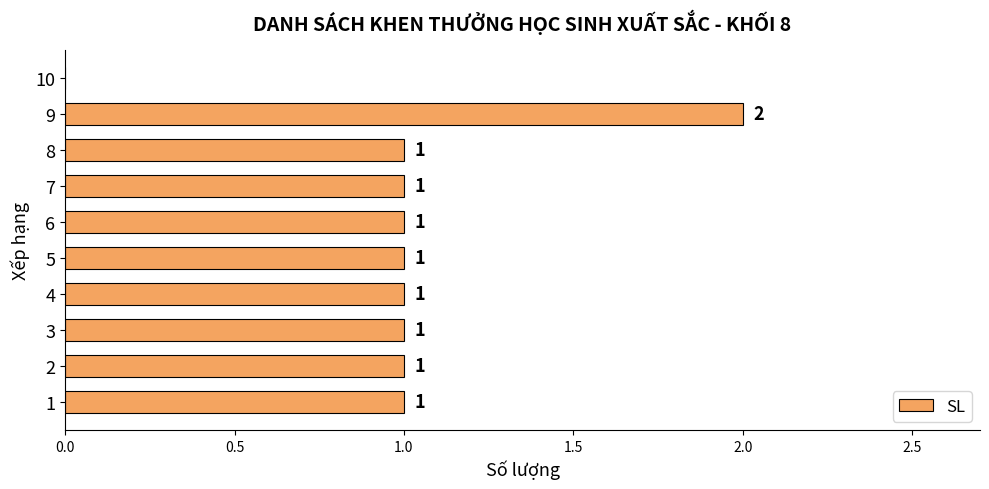

The chart shows a value of 2 at 4. True or false?

False